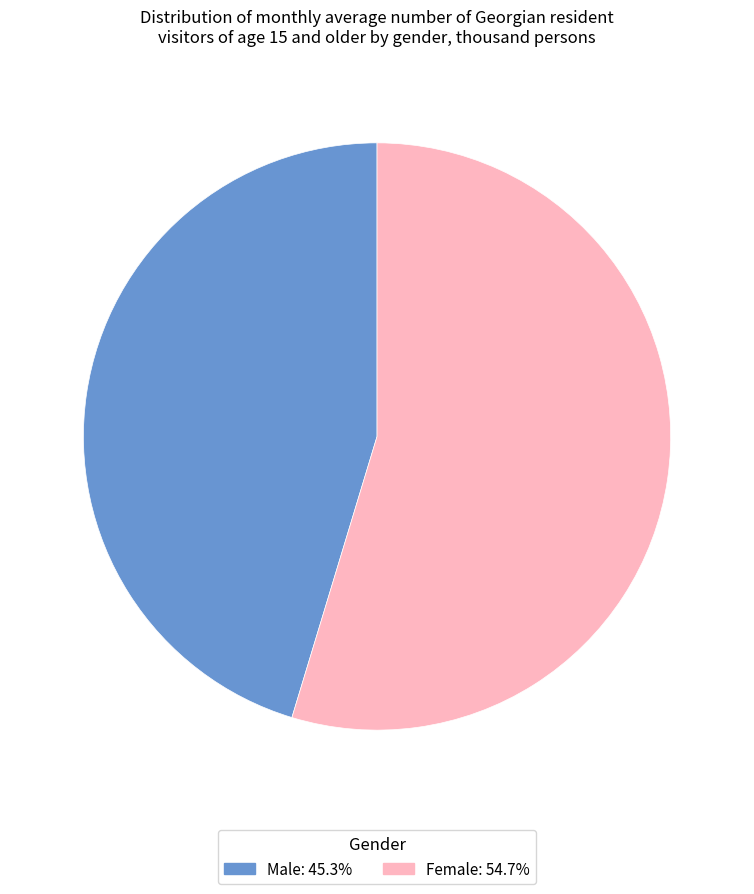

Is there a majority slice in this chart?

Yes